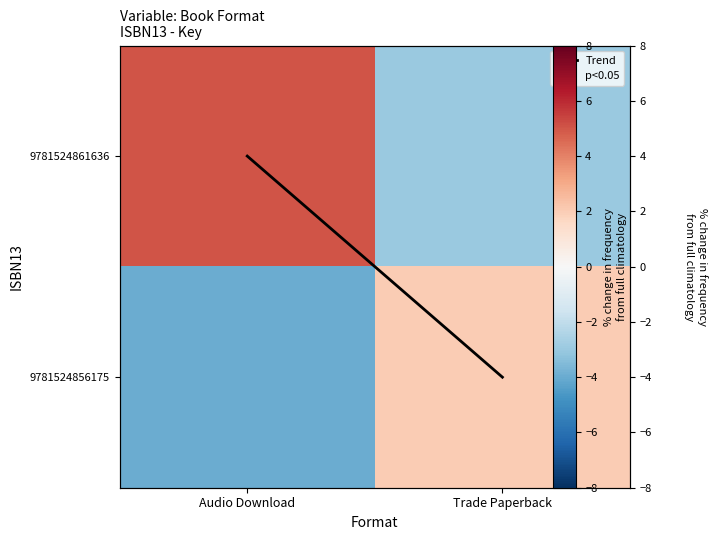

The value of 9781524856175 at Trade Paperback is 4. True or false?

False